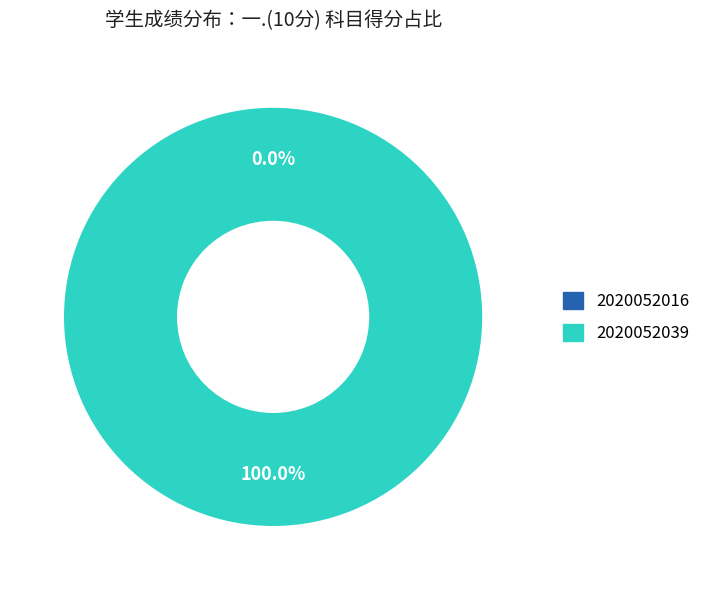

To the nearest percent, what is the combined percentage of 2020052039 and 2020052016?

100%